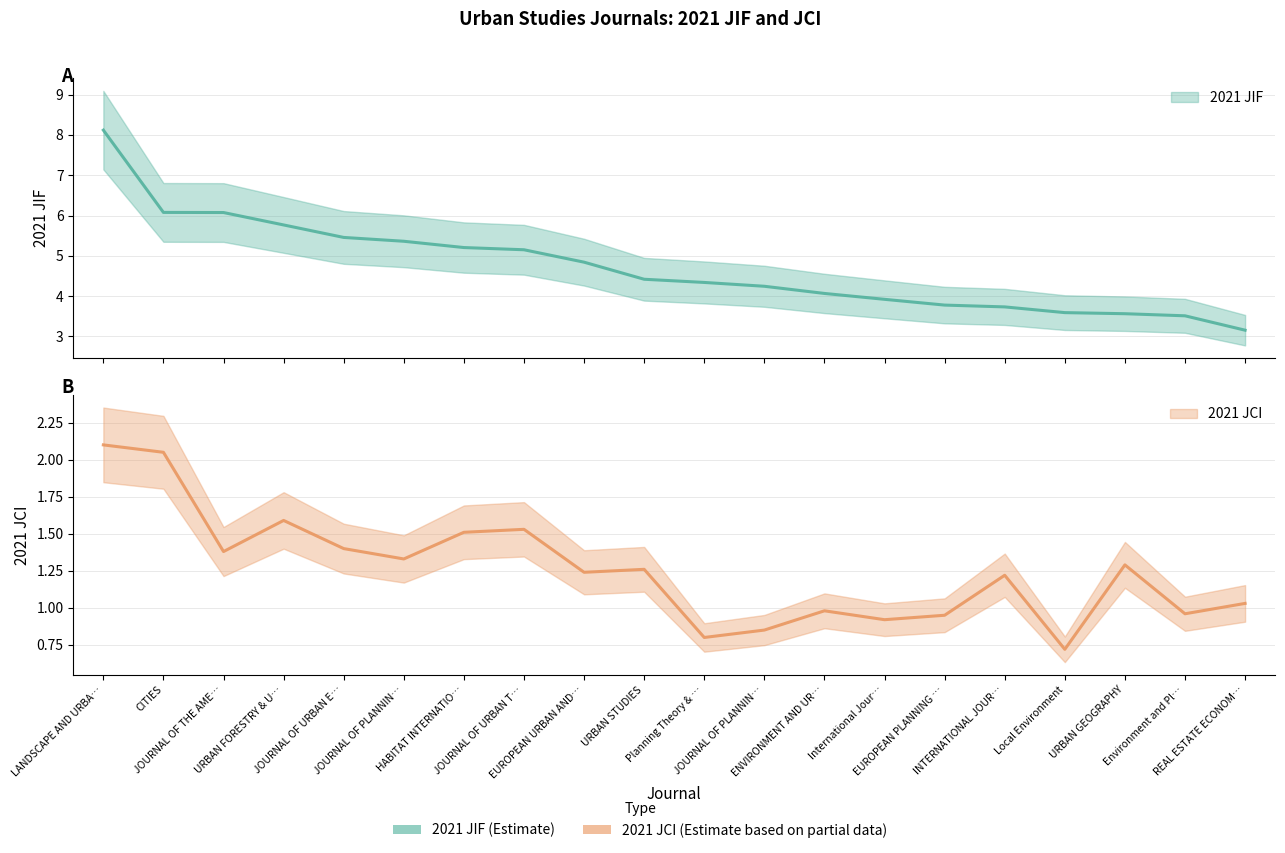

What are all the series names shown in the legend?

2021 JIF, 2021 JCI